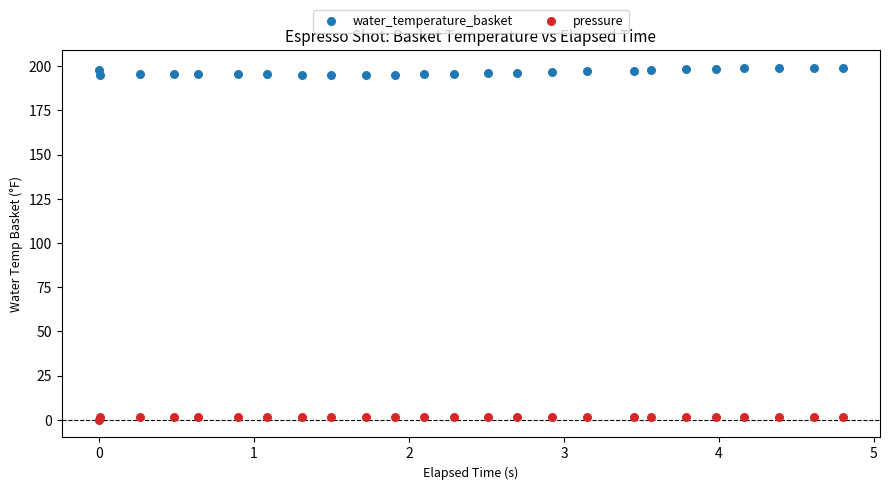

Which series has the largest Y range (max minus min)?

water_temperature_basket